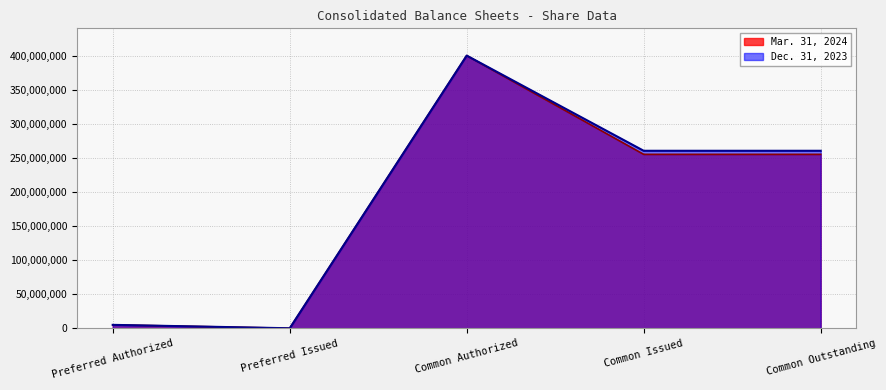

True or false: Dec. 31, 2023 has a value of 0 at Preferred Issued.

True